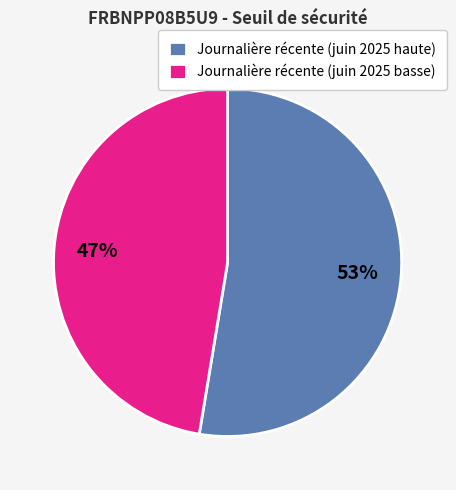

What is the ratio of the value at Journalière récente (juin 2025 basse) to the value at Journalière récente (juin 2025 haute)?

0.9